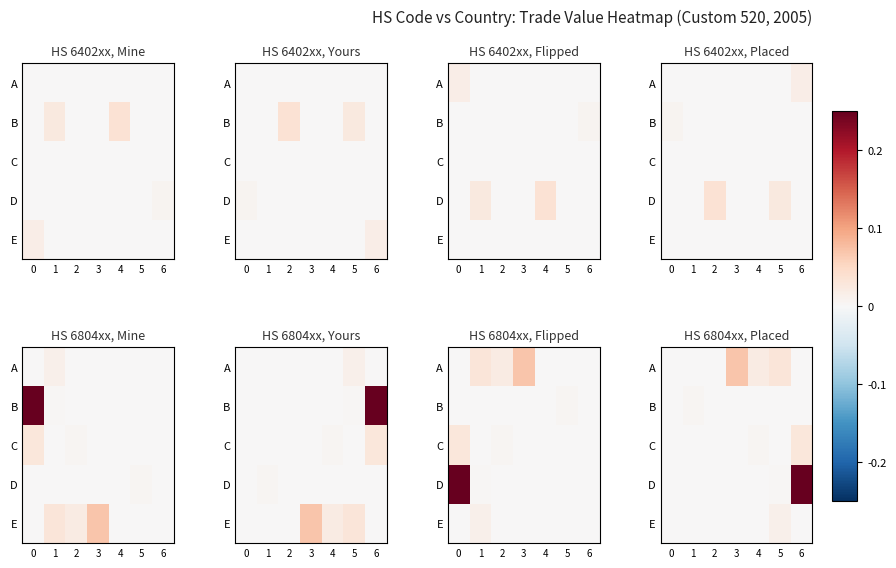

True or false: B has a value of 0.0 at 4.

False